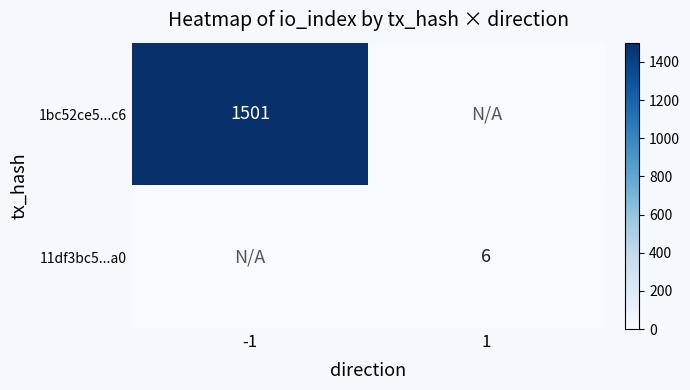

What is the maximum value shown in the chart?

1501